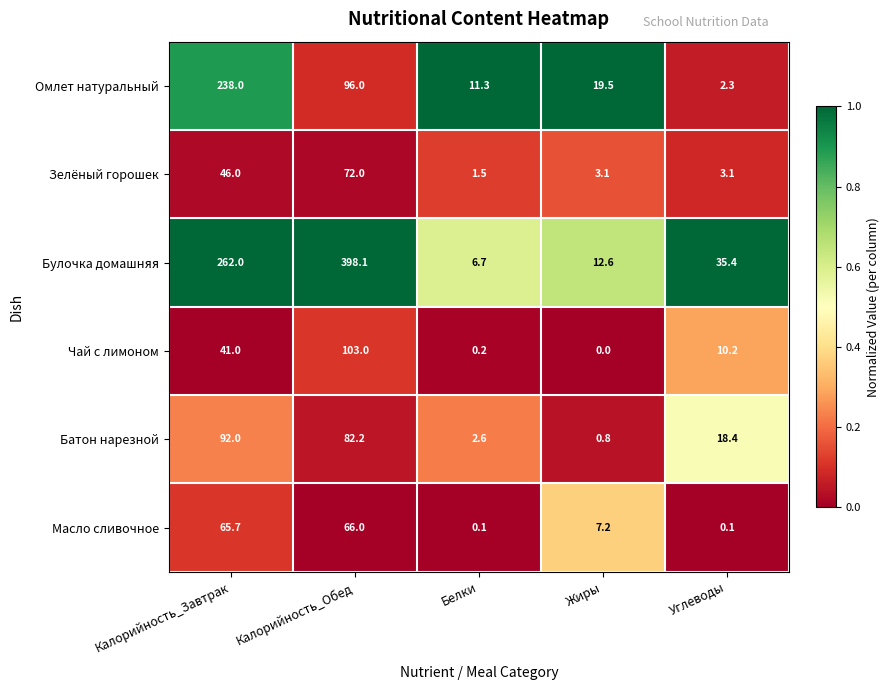

At which category does the chart reach its peak across all series?

Калорийность_Обед